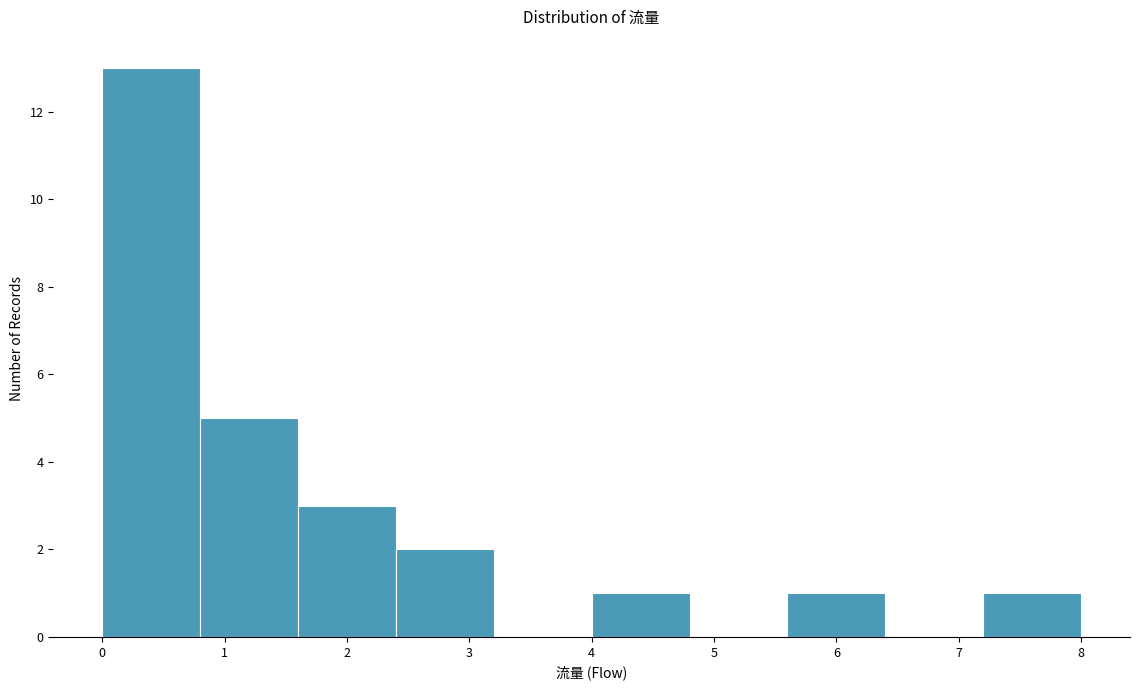

How tall is the bar that spans 0.0 to 0.8 on the x-axis? The values are not printed on the chart, so give them approximately, as read against the axis.

13